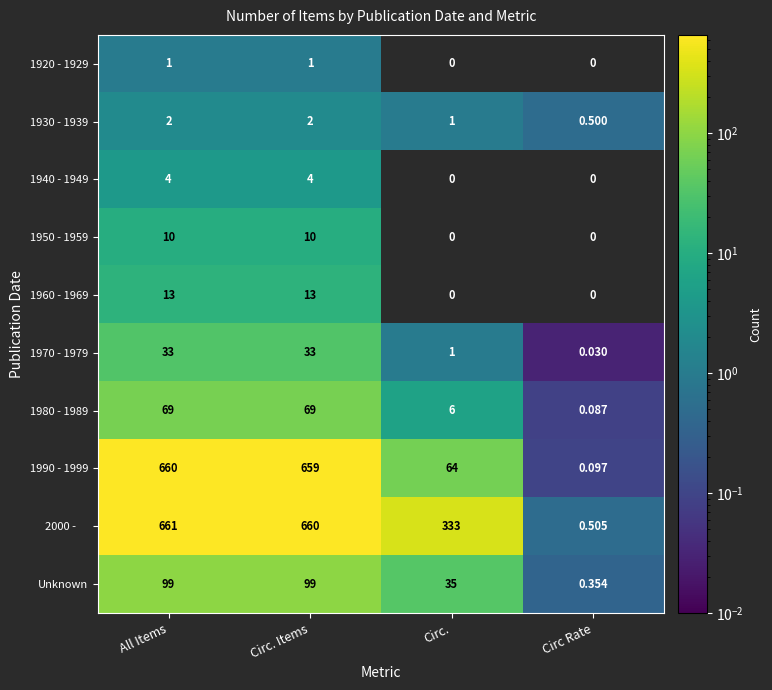

The value of 1960 - 1969 at All Items is 13.0. True or false?

True